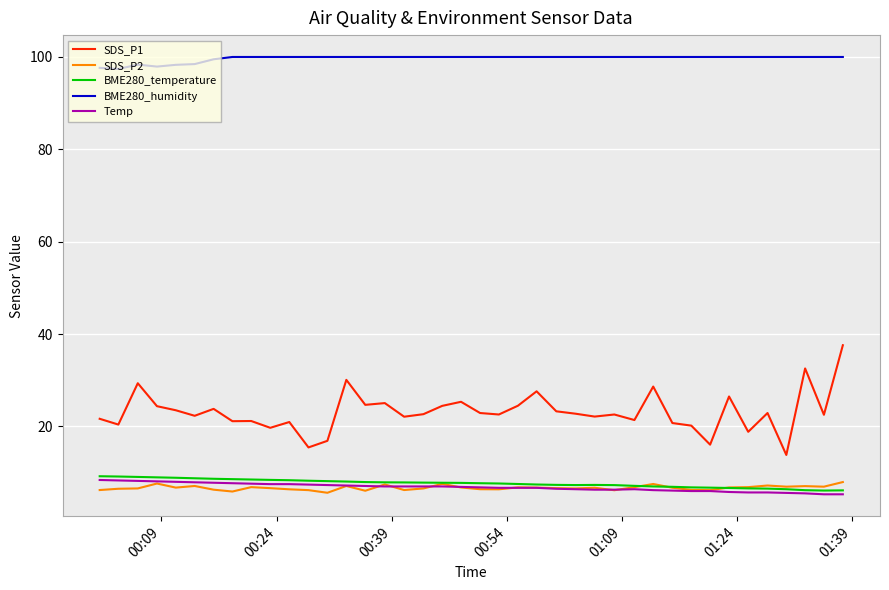

What is the lowest value of the BME280_humidity series?

97.4